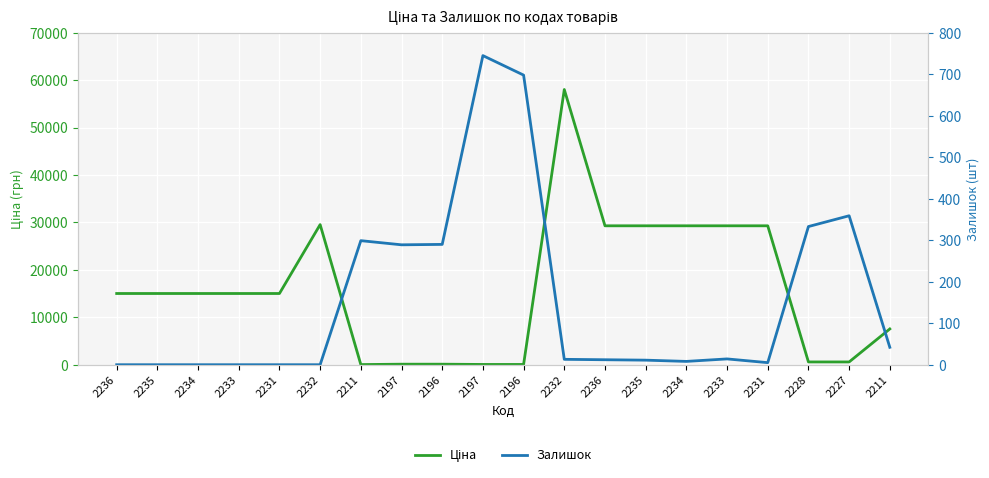

Between 2235 and 2231, which series saw the biggest shift?

Залишок